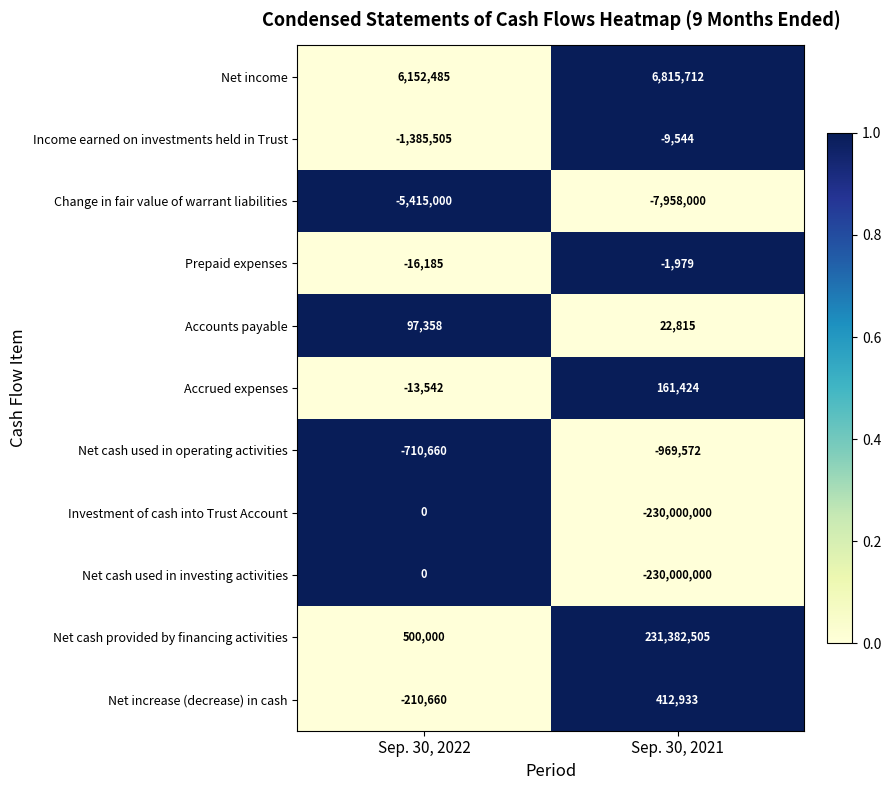

At which category is the sum across all series the highest?

Sep. 30, 2022